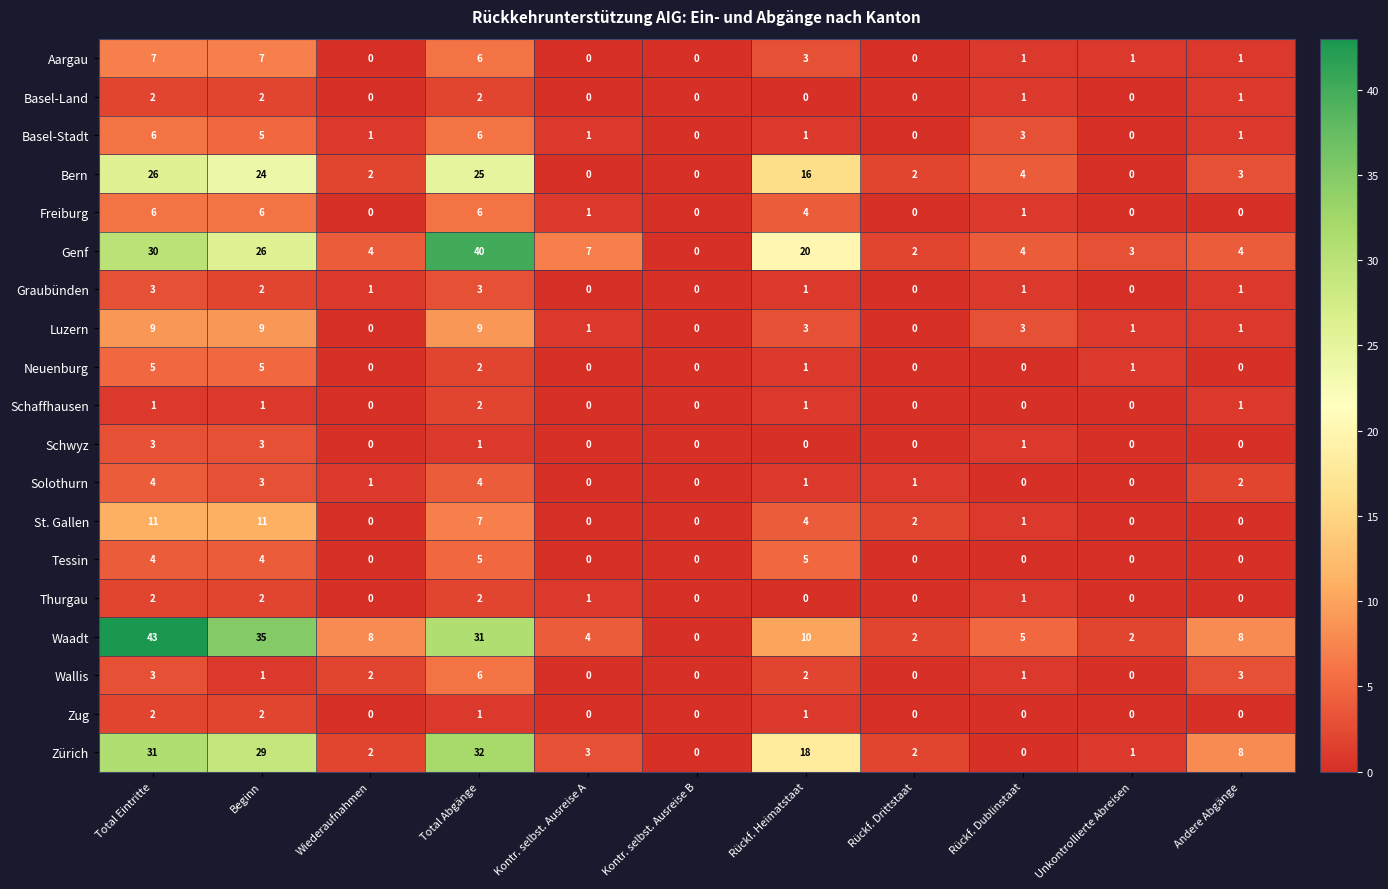

How many Freiburg values are between 0 and 6?

11